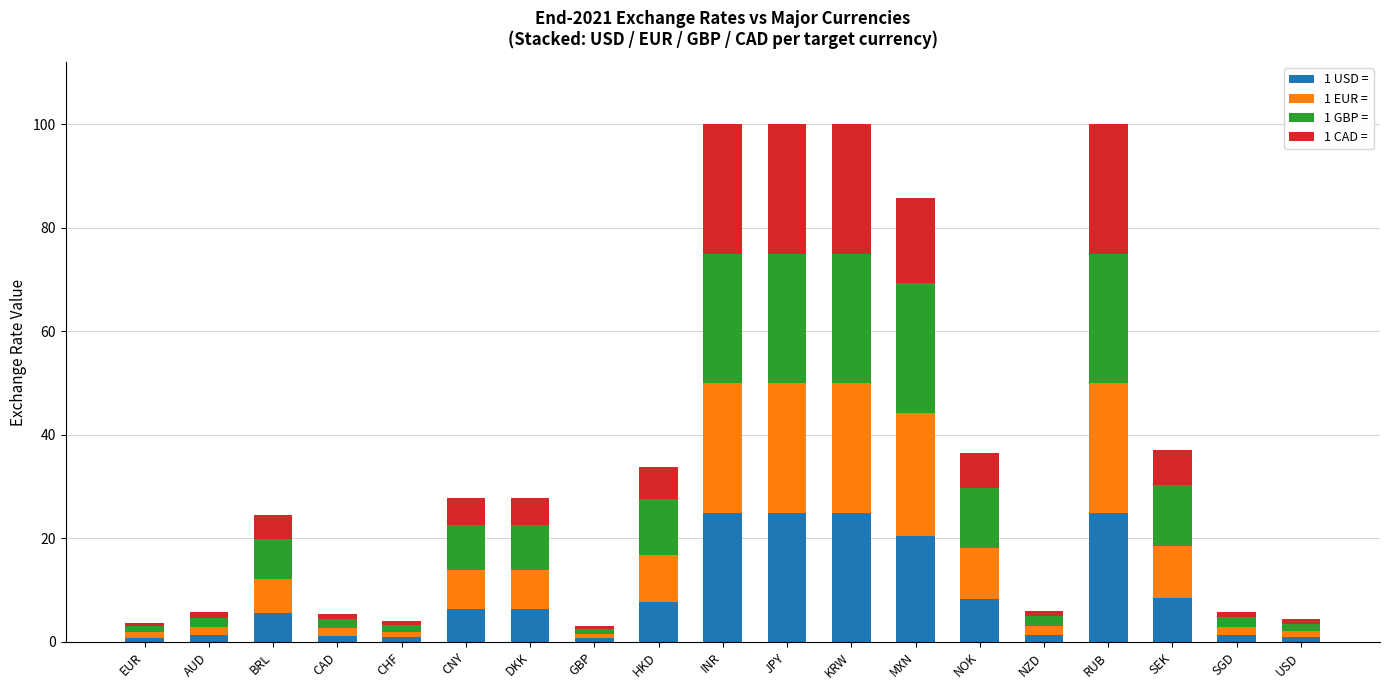

Is it true that 1 USD = equals 25.0 at RUB?

True